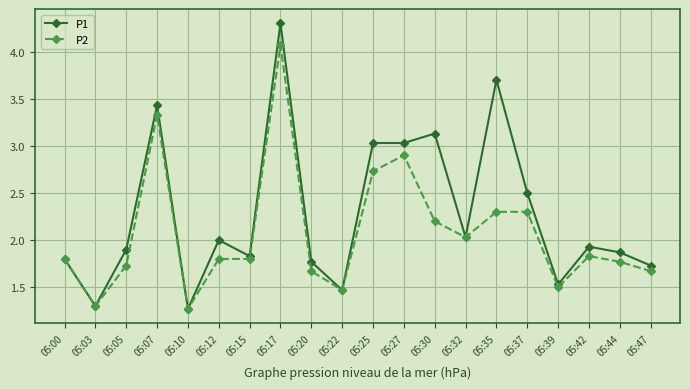

Which series has the widest spread of values?

P1